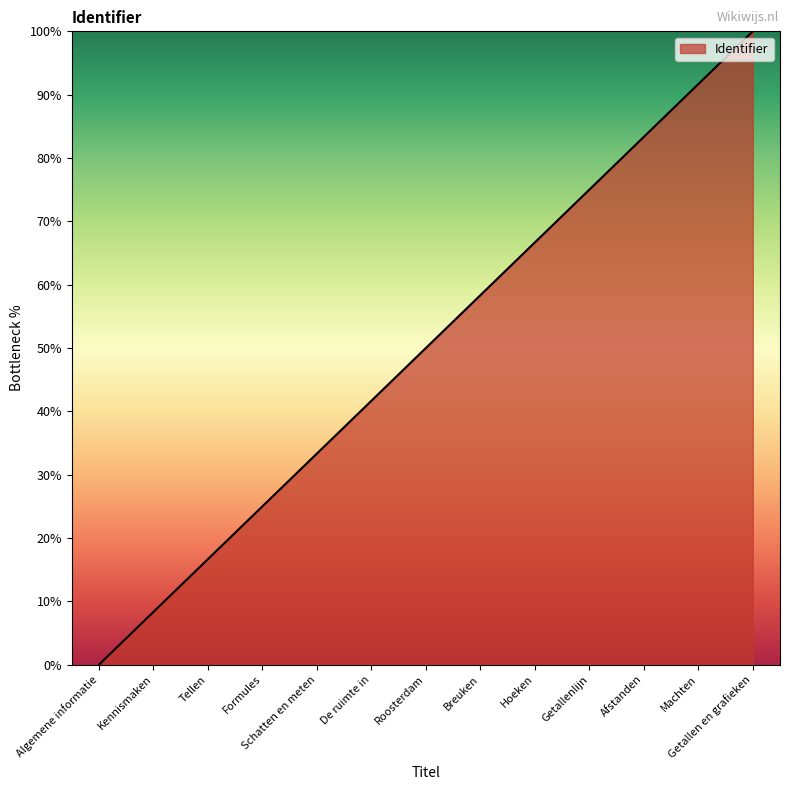

Reading left to right, what are all the values shown in this chart?

Algemene informatie=0.0	Kennismaken=8.3	Tellen=16.7	Formules=25.0	Schatten en meten=33.3	De ruimte in=41.7	Roosterdam=50.0	Breuken=58.3	Hoeken=66.7	Getallenlijn=75.0	Afstanden=83.3	Machten=91.7	Getallen en grafieken=100.0